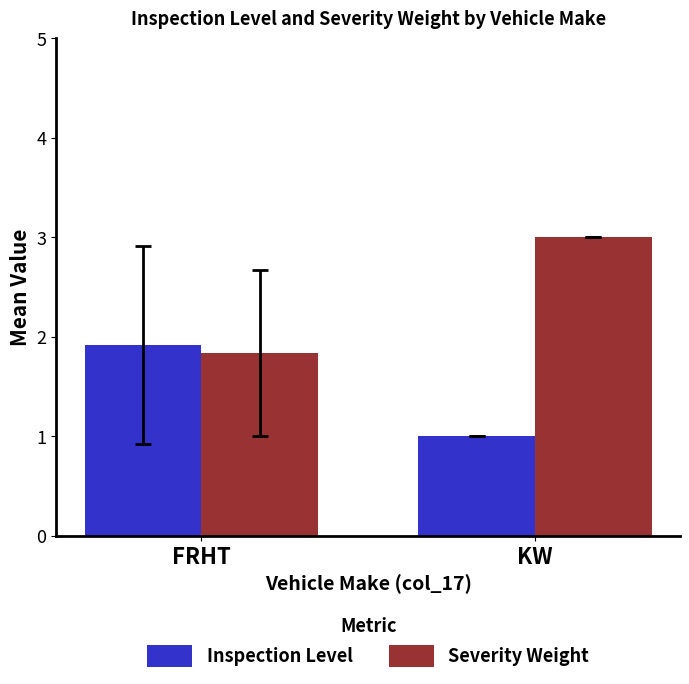

What is the difference between the maximum and minimum values in the Severity Weight series?

1.2